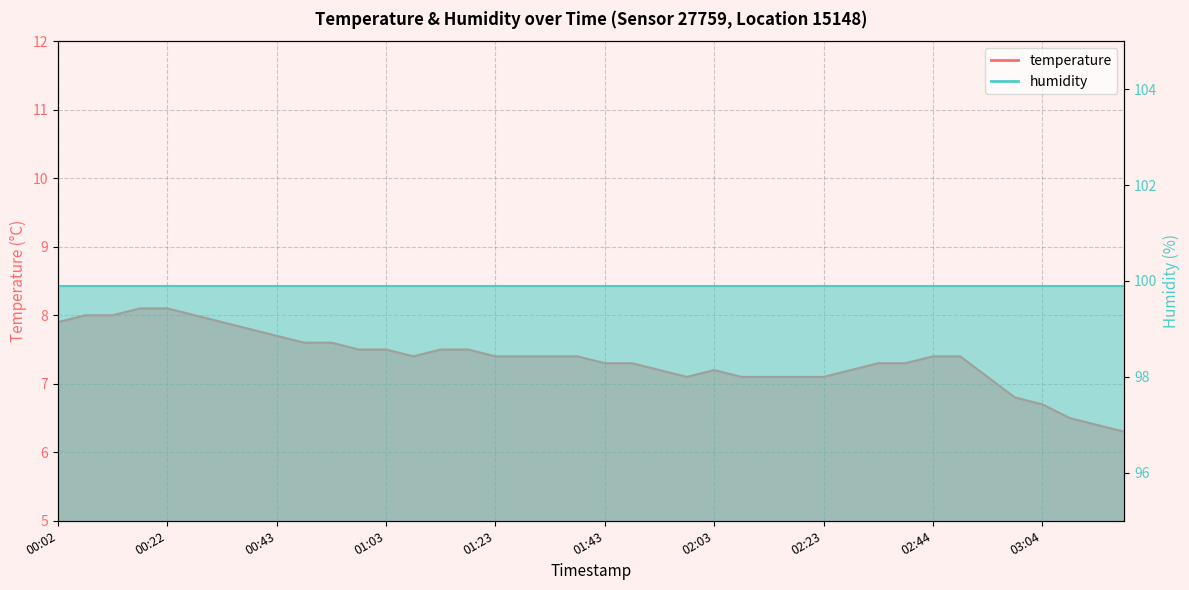

List the labels in order of value, largest first.

00:17, 00:22, 00:07, 00:12, 00:27, 00:02, 00:33, 00:38, 00:43, 00:48, 00:53, 00:58, 01:03, 01:13, 01:18, 01:08, 01:23, 01:28, 01:33, 01:38, 02:44, 02:49, 01:43, 01:48, 02:33, 02:39, 01:53, 02:03, 02:28, 01:58, 02:08, 02:13, 02:18, 02:23, 02:54, 02:59, 03:04, 03:09, 03:14, 03:19